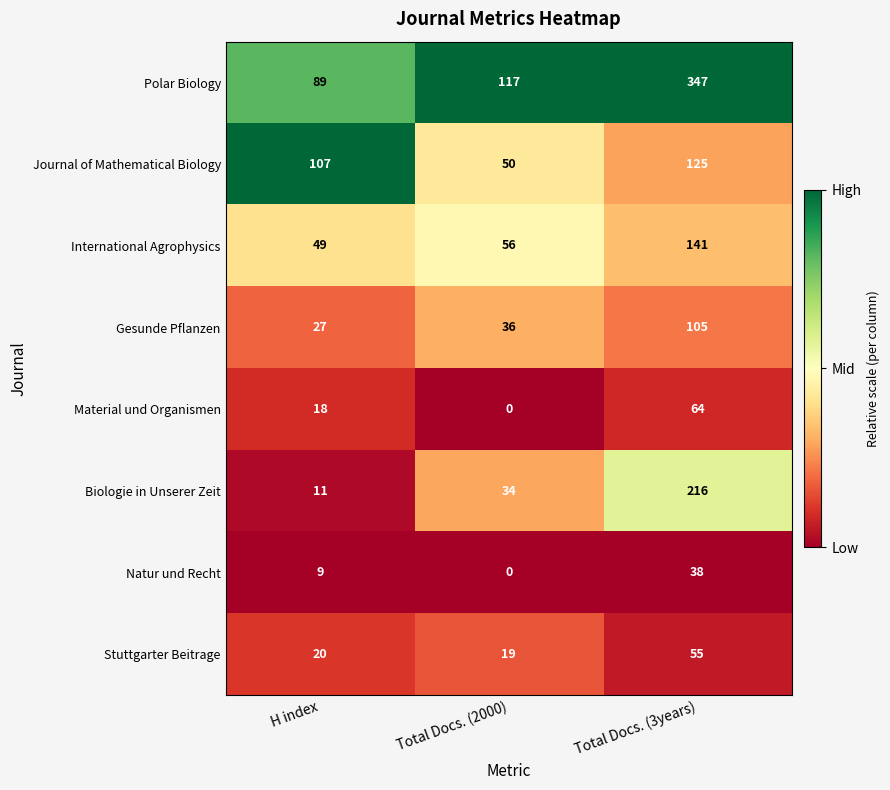

Is it true that Material und Organismen equals 23 at Total Docs. (2000)?

False